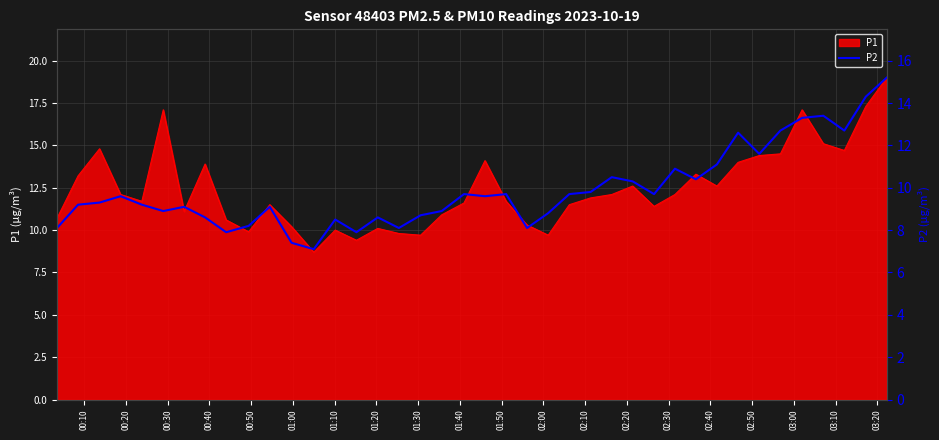

What is the lowest value of the P1 series?

8.7